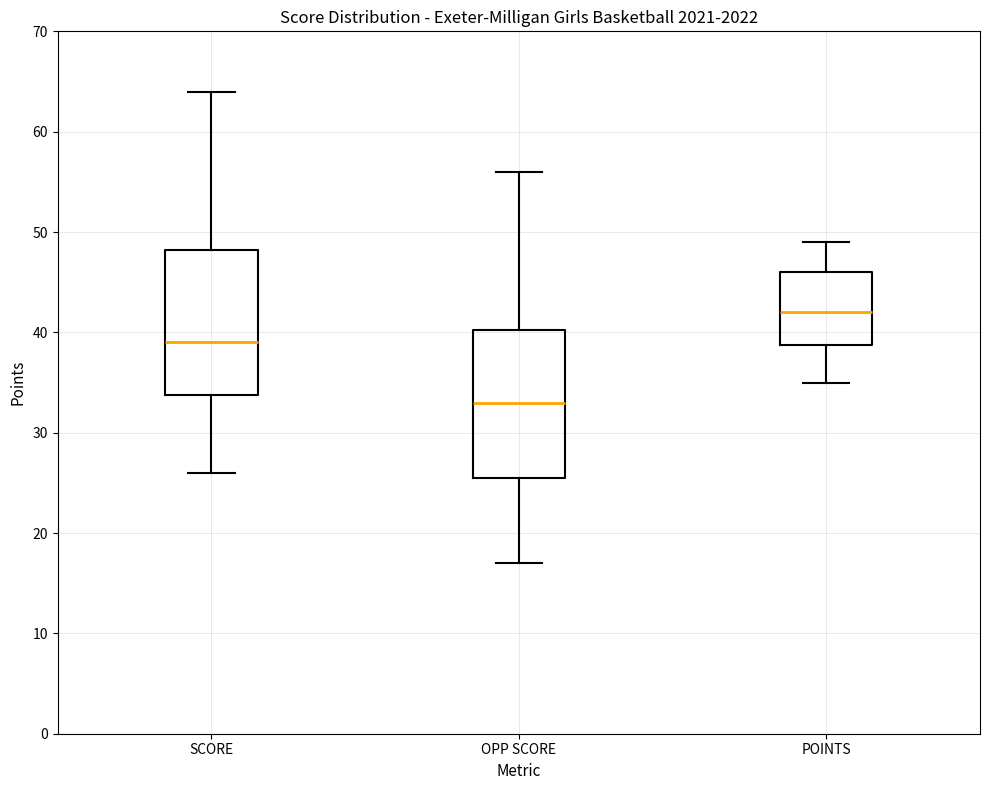

Where is the upper edge of the box for SCORE on the y-axis? The values are not printed on the chart, so give them approximately, as read against the axis.

48